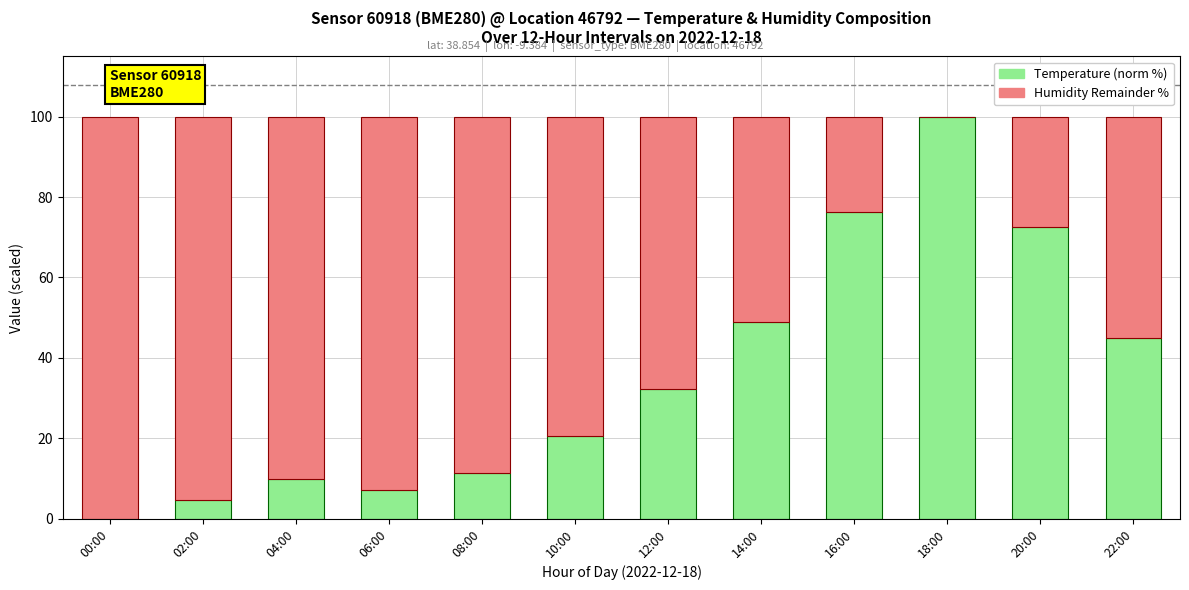

How many distinct data groups are displayed?

2